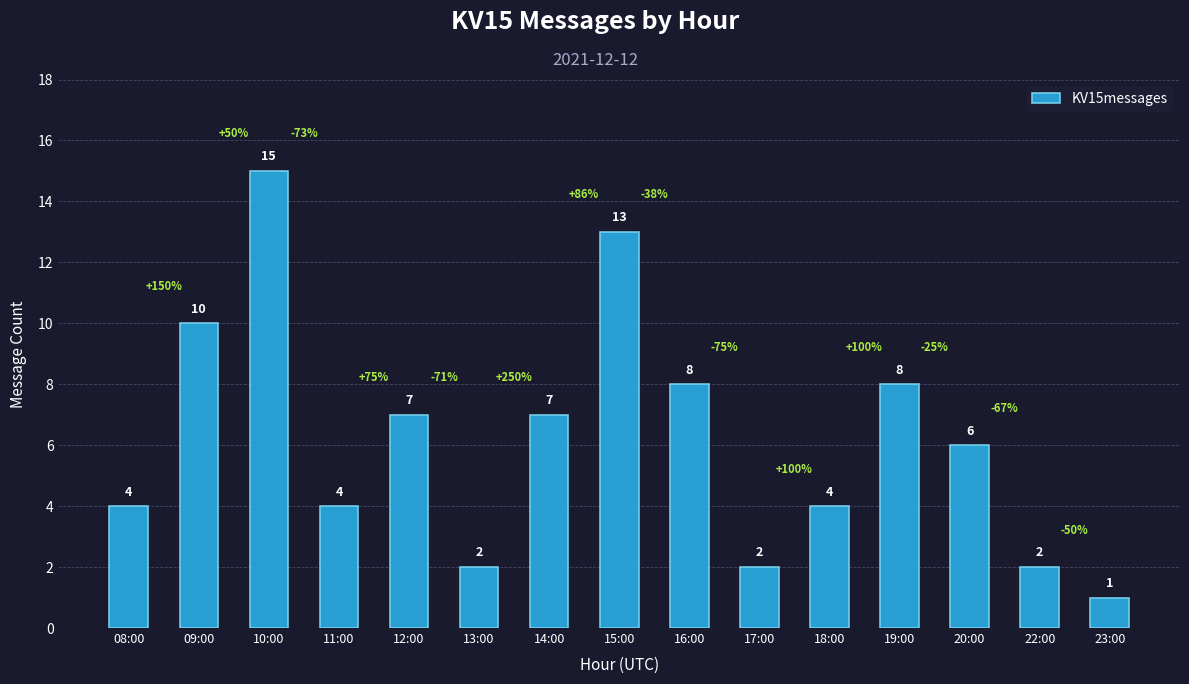

What is the change in value from 09:00 to 22:00?

-8